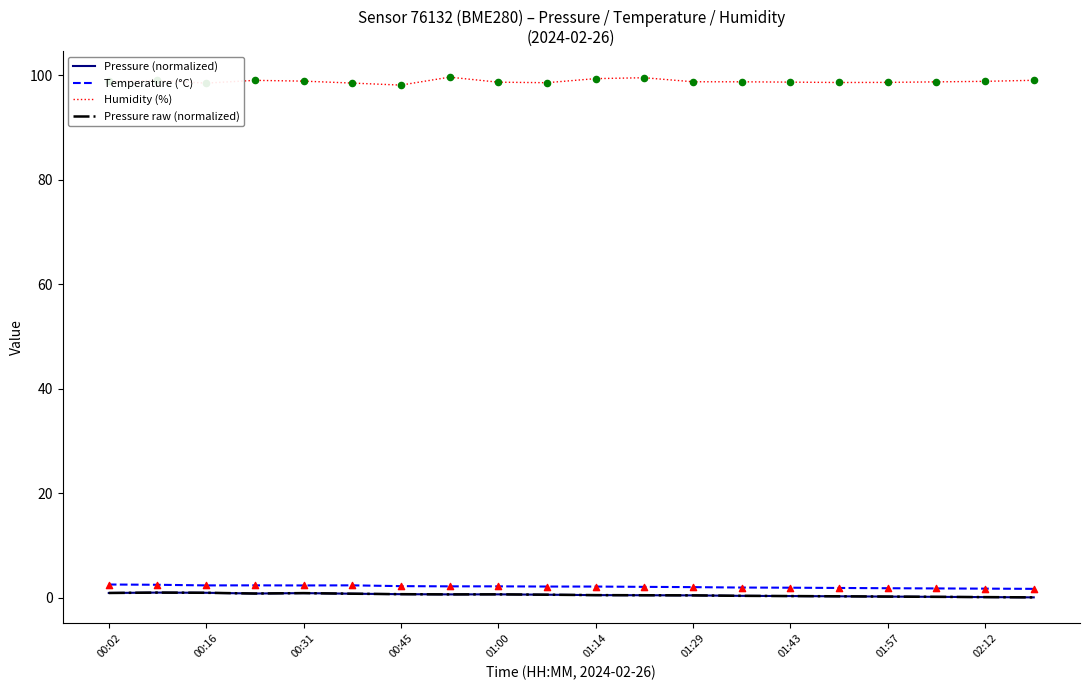

Is this an area chart (filled region under the line)?

No